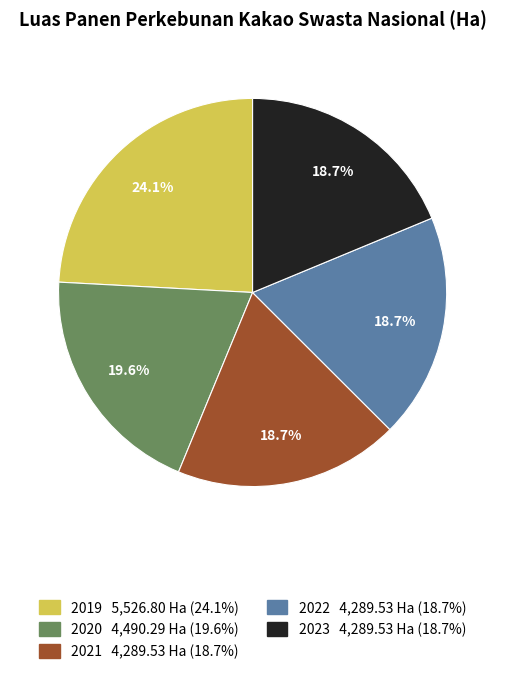

Which slice is the largest?

2019